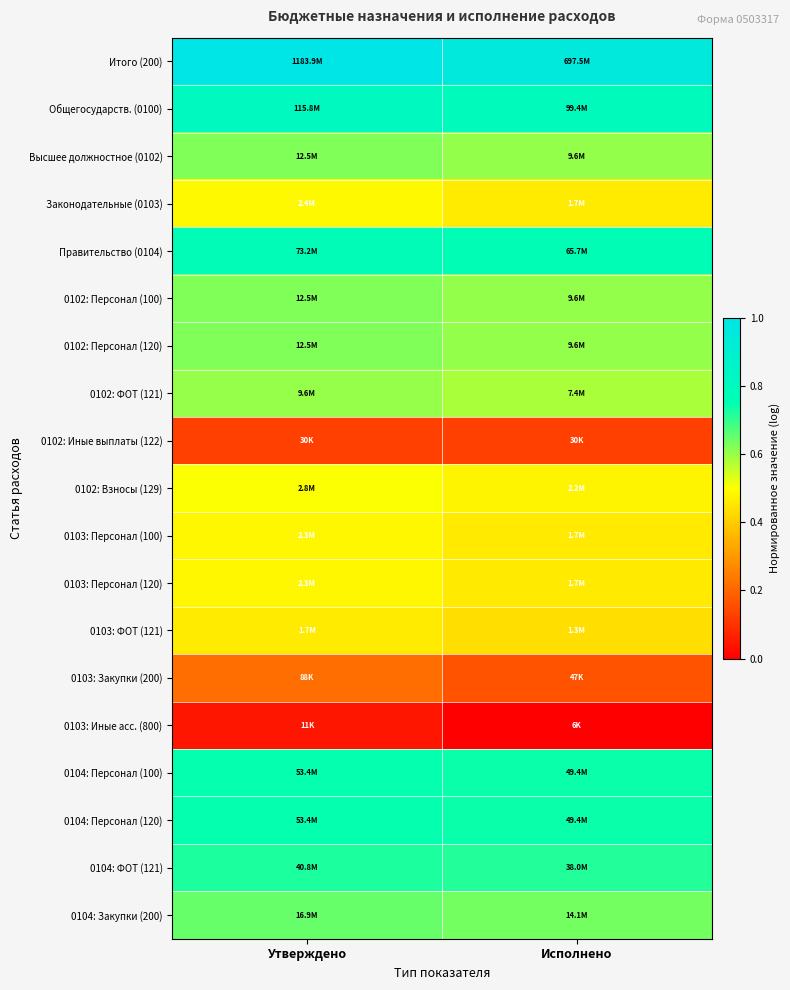

Reading right to left, extract all data points from this chart.

Итого (200): Исполнено=1.0	Утверждено=1.0
Общегосударств. (0100): Исполнено=0.8	Утверждено=0.8
Высшее должностное (0102): Исполнено=0.6	Утверждено=0.6
Законодательные (0103): Исполнено=0.5	Утверждено=0.5
Правительство (0104): Исполнено=0.8	Утверждено=0.8
0102: Персонал (100): Исполнено=0.6	Утверждено=0.6
0102: Персонал (120): Исполнено=0.6	Утверждено=0.6
0102: ФОТ (121): Исполнено=0.6	Утверждено=0.6
0102: Иные выплаты (122): Исполнено=0.1	Утверждено=0.1
0102: Взносы (129): Исполнено=0.5	Утверждено=0.5
0103: Персонал (100): Исполнено=0.5	Утверждено=0.5
0103: Персонал (120): Исполнено=0.5	Утверждено=0.5
0103: ФОТ (121): Исполнено=0.4	Утверждено=0.5
0103: Закупки (200): Исполнено=0.2	Утверждено=0.2
0103: Иные асс. (800): Исполнено=0.0	Утверждено=0.0
0104: Персонал (100): Исполнено=0.7	Утверждено=0.7
0104: Персонал (120): Исполнено=0.7	Утверждено=0.7
0104: ФОТ (121): Исполнено=0.7	Утверждено=0.7
0104: Закупки (200): Исполнено=0.6	Утверждено=0.7